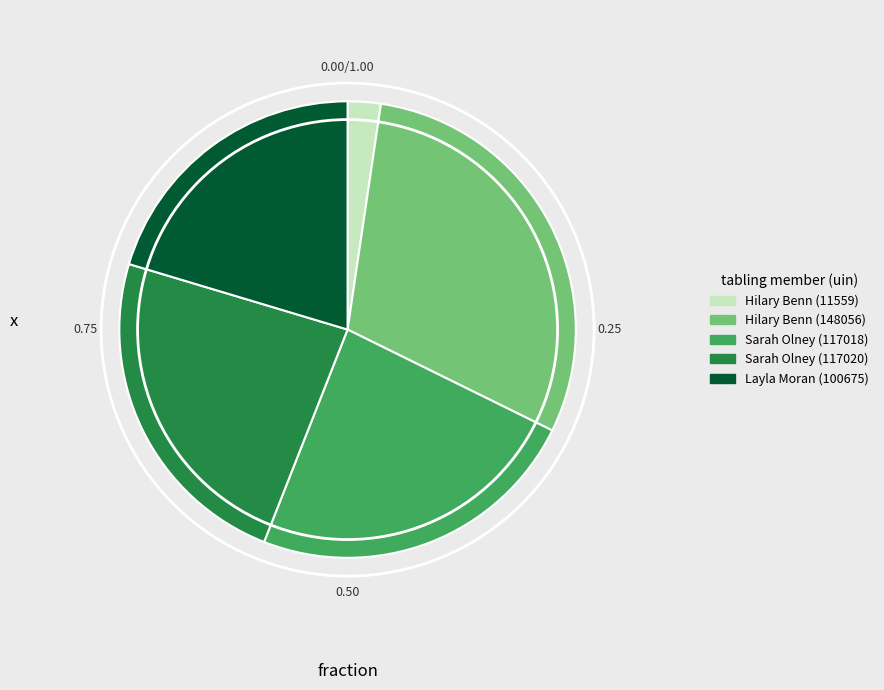

Combined, do Sarah Olney (117018) and Sarah Olney (117020) account for over 50%?

No